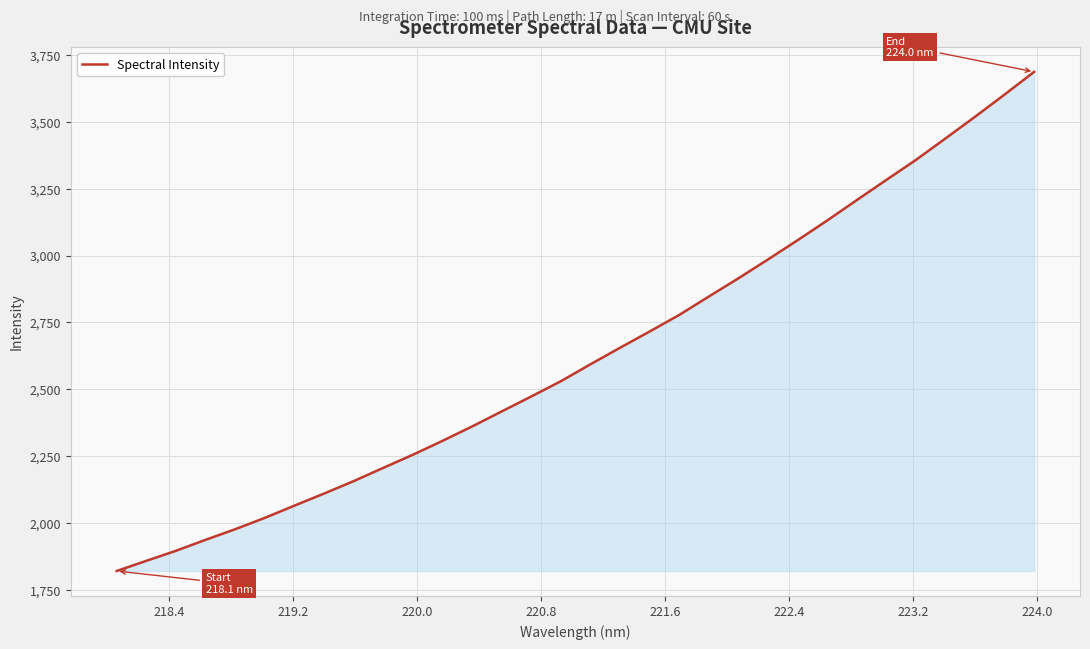

What is the maximum value shown in the chart?

3686.9